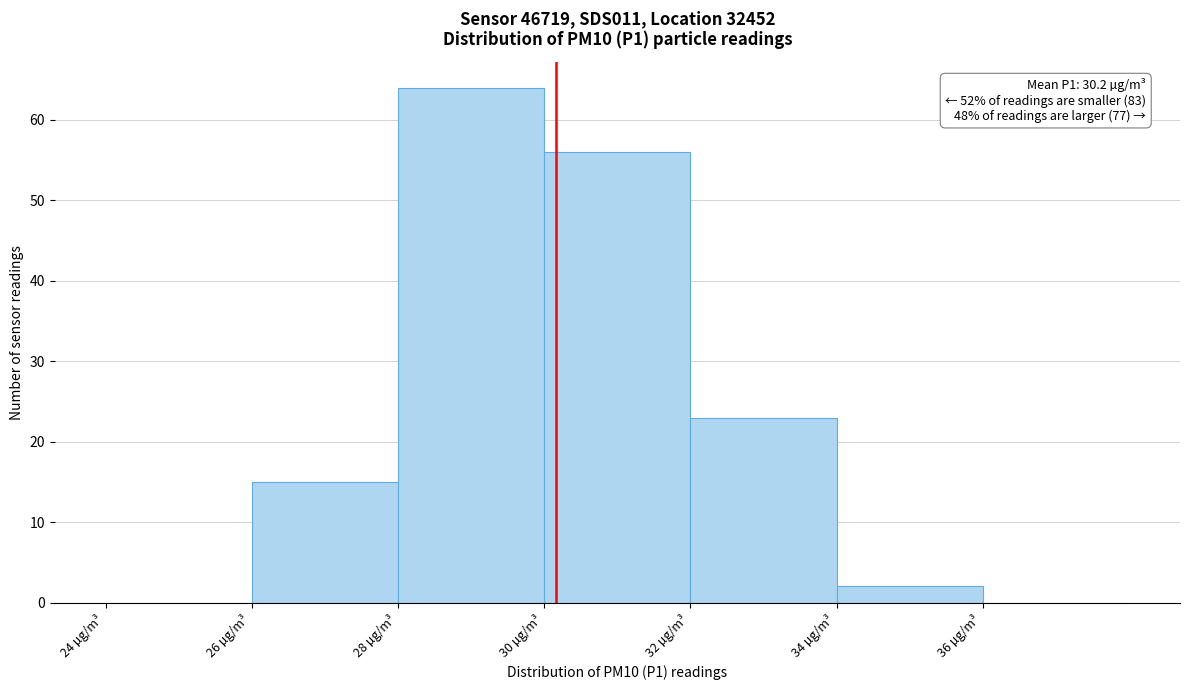

Over which range of the x-axis is the bar tallest?

28 to 30